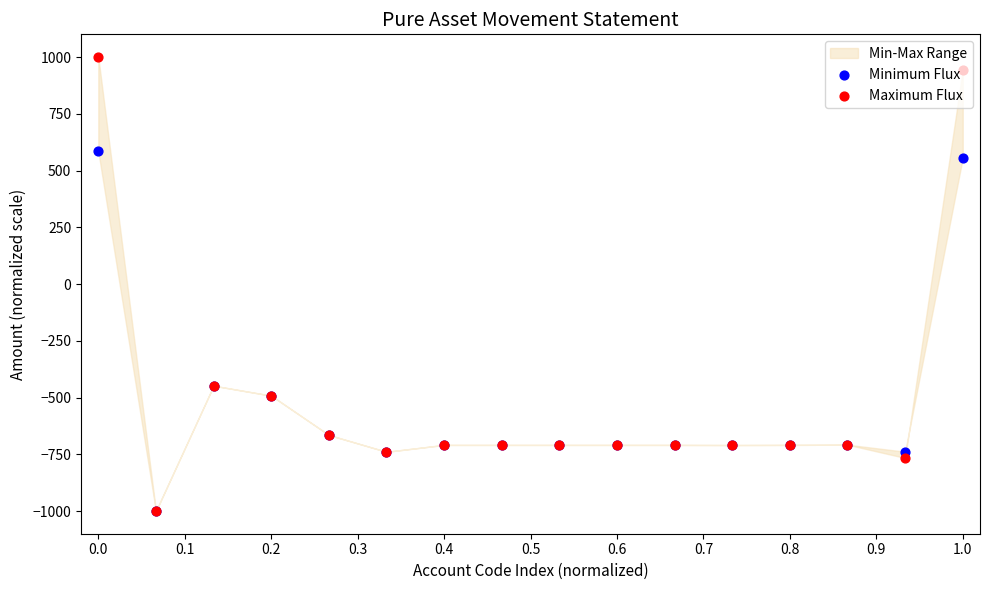

Which series has the largest total across all categories?

Maximum Flux